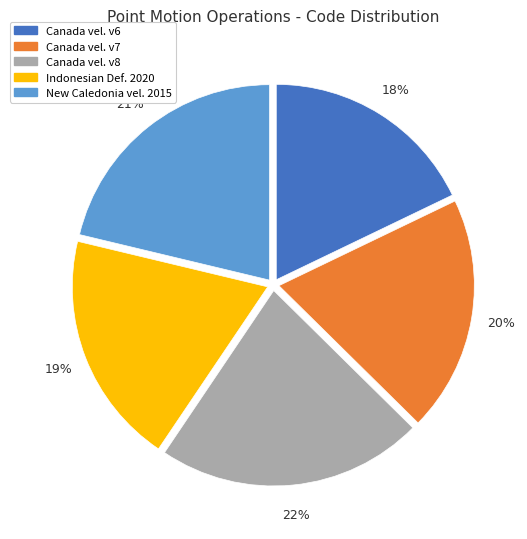

To the nearest percent, what is the average slice percentage?

20%